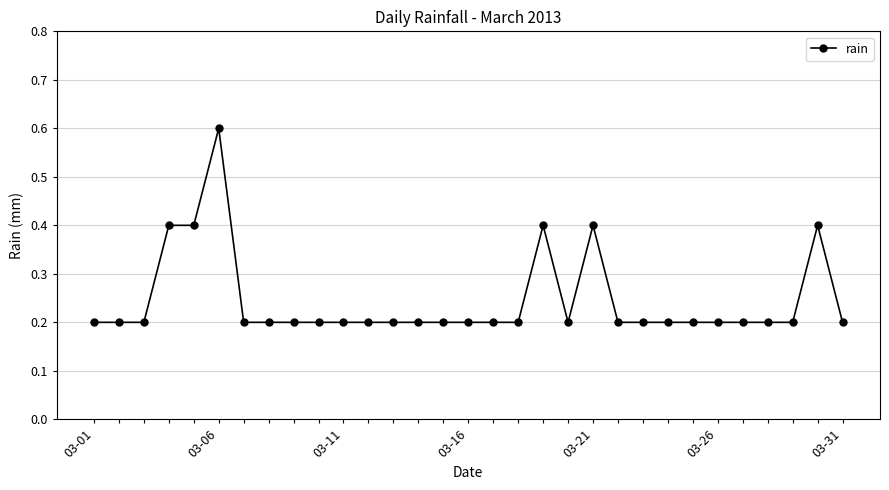

Is this an area chart (filled region under the line)?

No